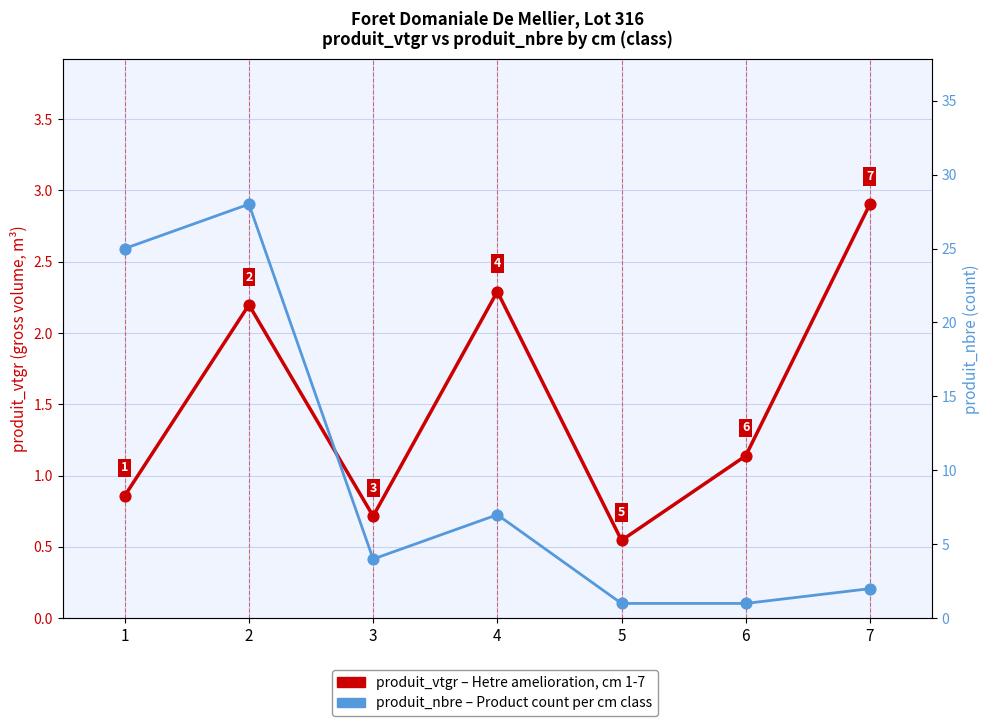

Which series has the widest spread of Y values?

produit_nbre (product count)